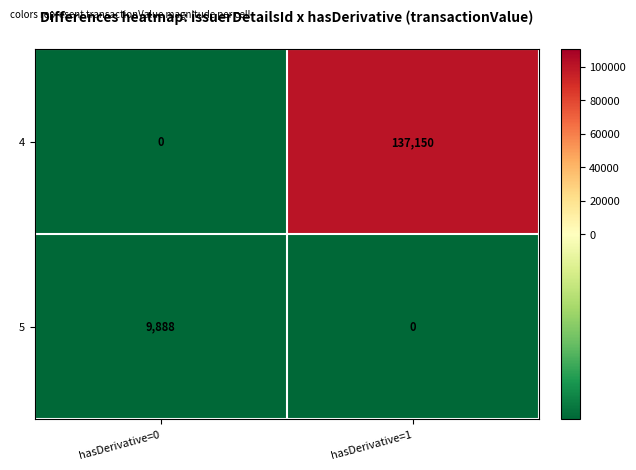

List the labels in order of 4 value, largest first.

hasDerivative=1, hasDerivative=0